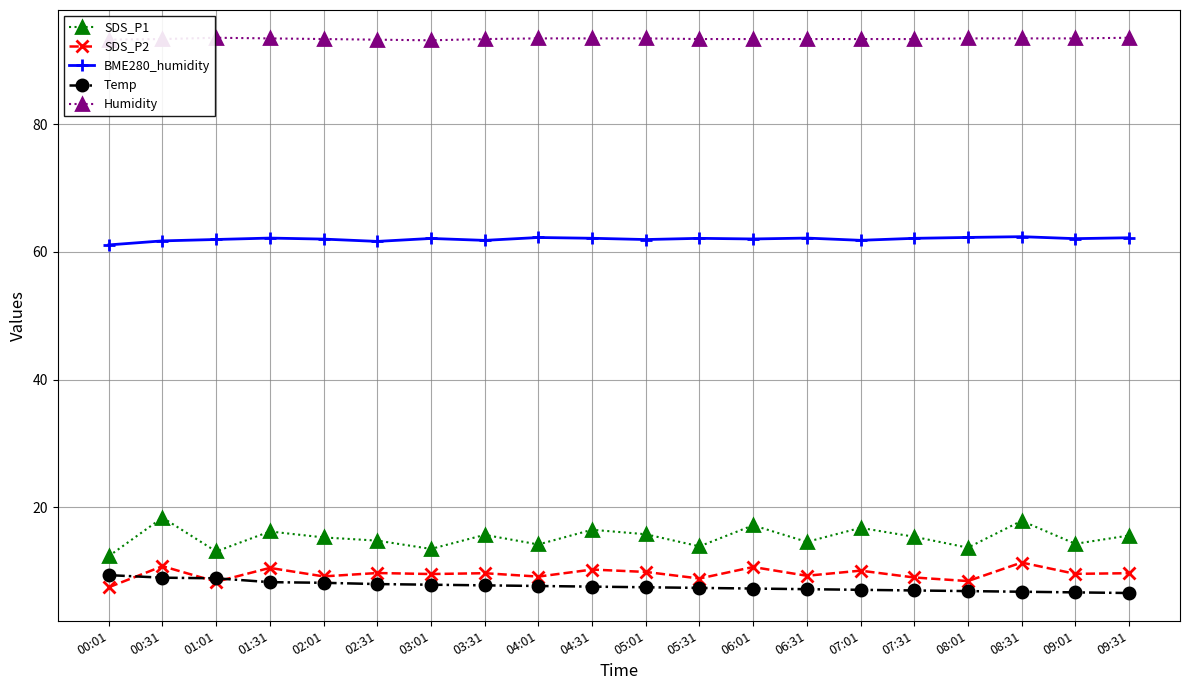

What are all the series names shown in the legend?

SDS_P1, SDS_P2, BME280_humidity, Temp, Humidity